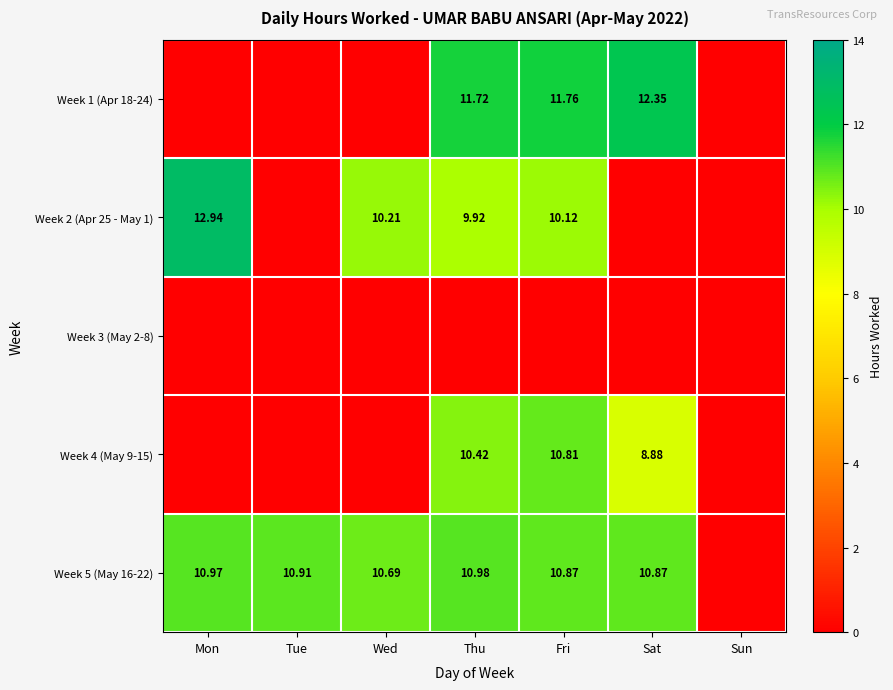

Is the value of Week 1 (Apr 18-24) at Fri greater than the value of Week 5 (May 16-22) at Wed?

Yes